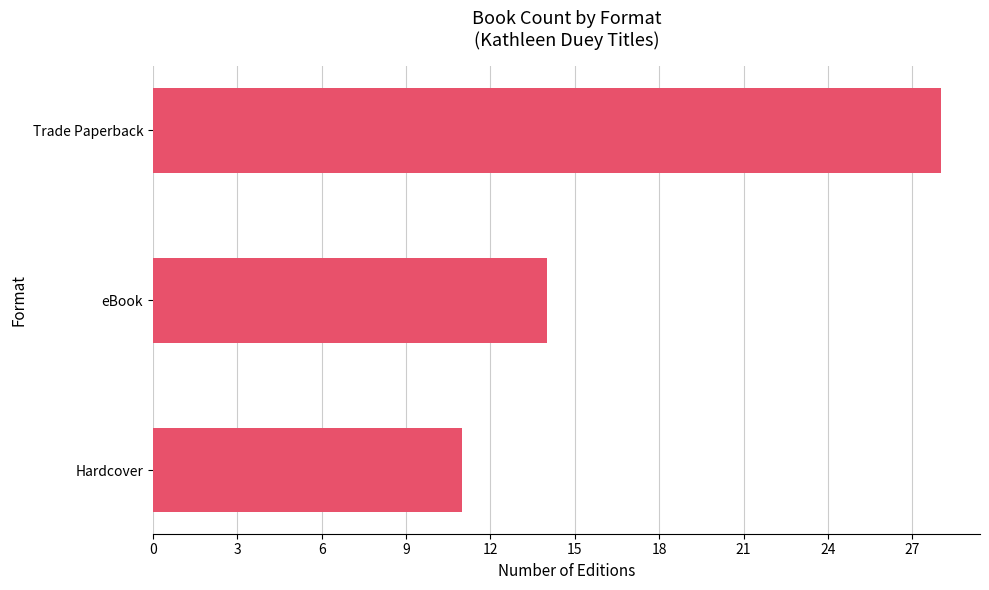

What is the change in value from eBook to Hardcover?

-3